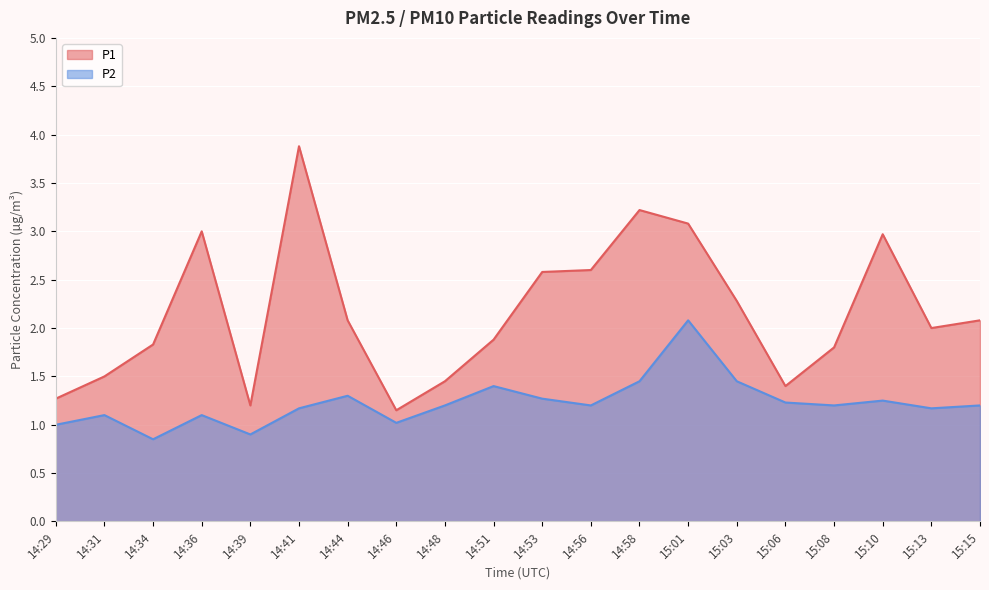

True or false: P2 and P1 cross at least once.

False